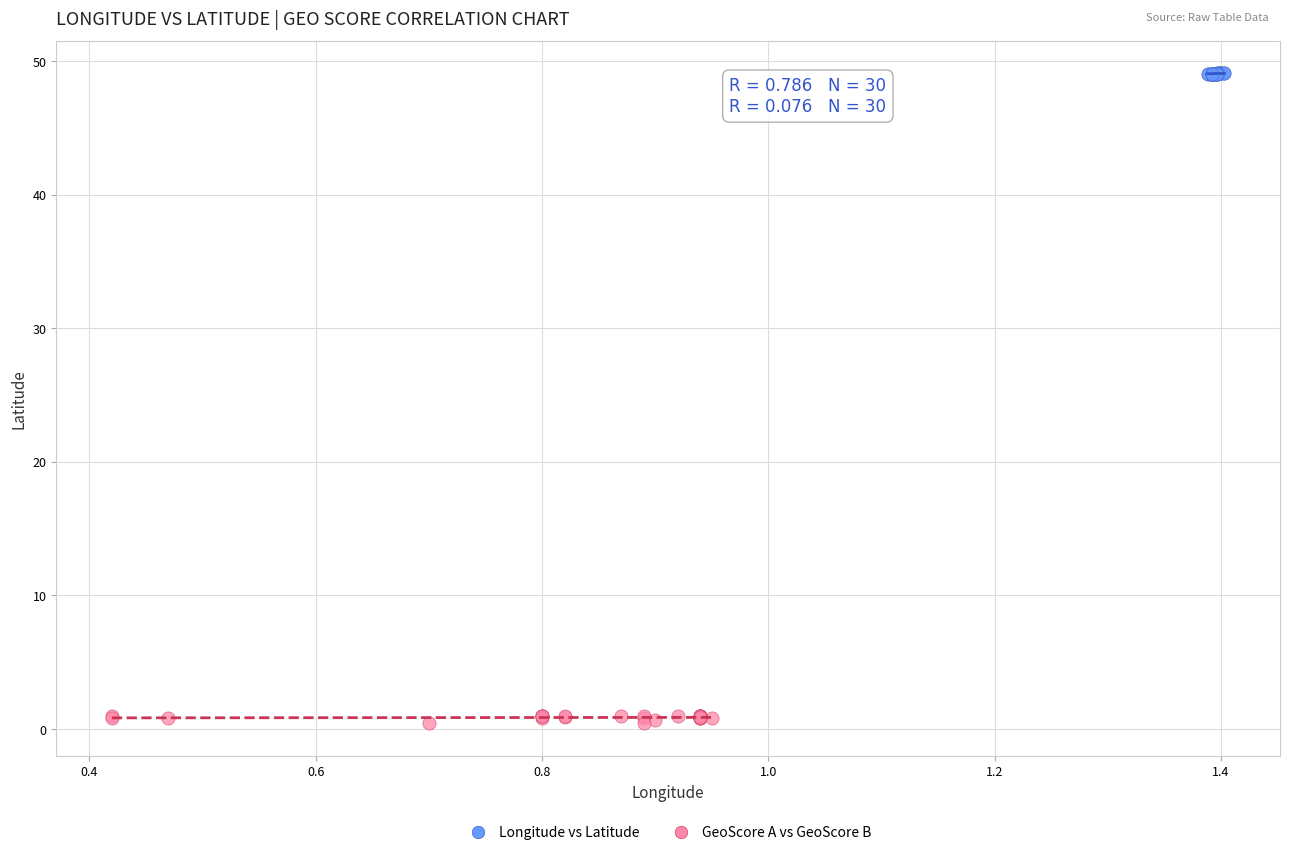

Which series reaches the maximum Y coordinate?

Longitude vs Latitude